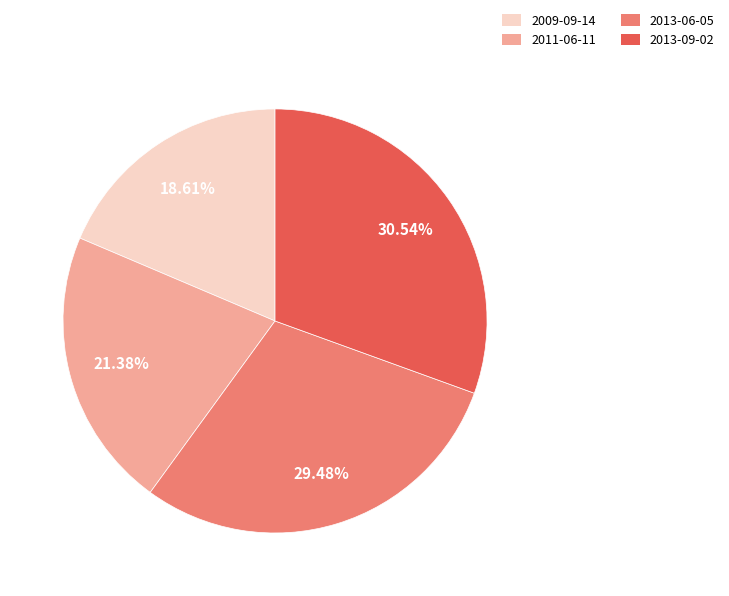

Which category has the biggest portion of the pie?

2013-09-02